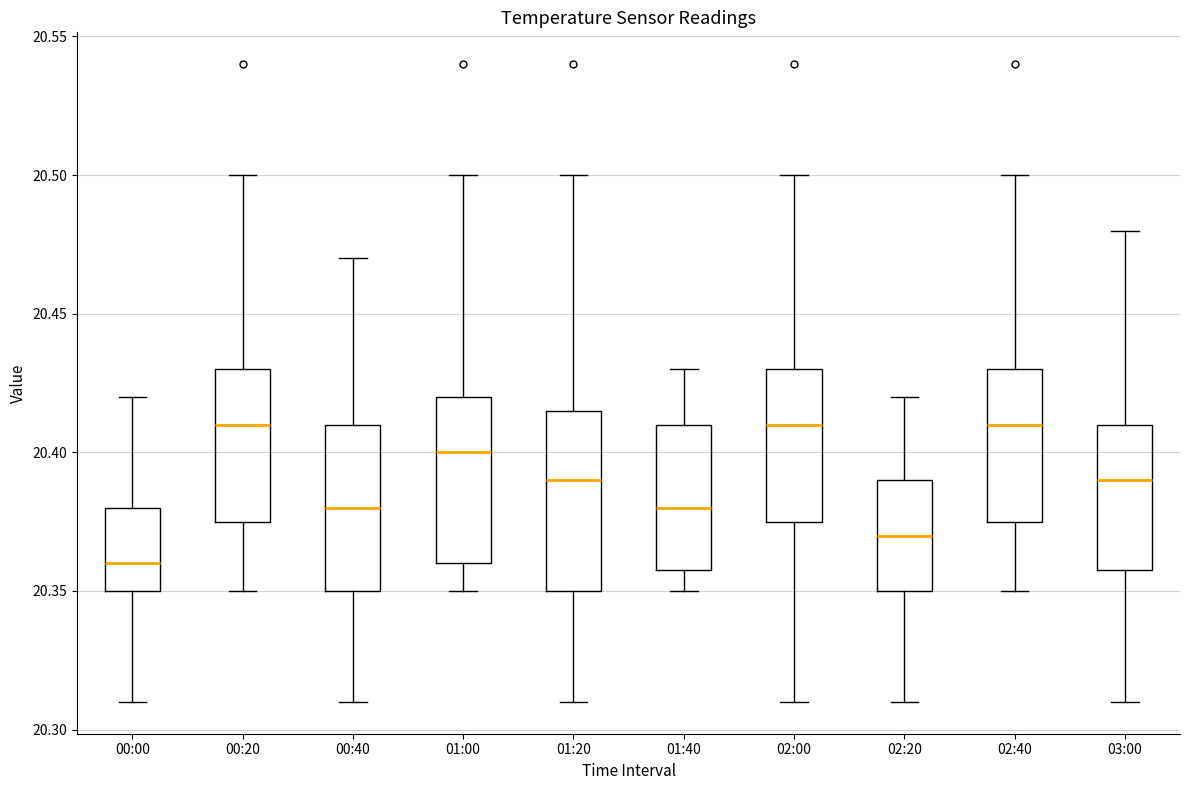

Reading left to right, transcribe this box plot: for each box, give where its median line is, the range the box spans, and where its two whiskers end, as read against the y-axis. The values are not printed on the chart, so give them approximately, as read against the axis.

00:00: median 20.360, box 20.350 to 20.380, whiskers 20.310 to 20.420
00:20: median 20.410, box 20.375 to 20.430, whiskers 20.350 to 20.500
00:40: median 20.380, box 20.350 to 20.410, whiskers 20.310 to 20.470
01:00: median 20.400, box 20.360 to 20.420, whiskers 20.350 to 20.500
01:20: median 20.390, box 20.350 to 20.415, whiskers 20.310 to 20.500
01:40: median 20.380, box 20.360 to 20.410, whiskers 20.350 to 20.430
02:00: median 20.410, box 20.375 to 20.430, whiskers 20.310 to 20.500
02:20: median 20.370, box 20.350 to 20.390, whiskers 20.310 to 20.420
02:40: median 20.410, box 20.375 to 20.430, whiskers 20.350 to 20.500
03:00: median 20.390, box 20.360 to 20.410, whiskers 20.310 to 20.480